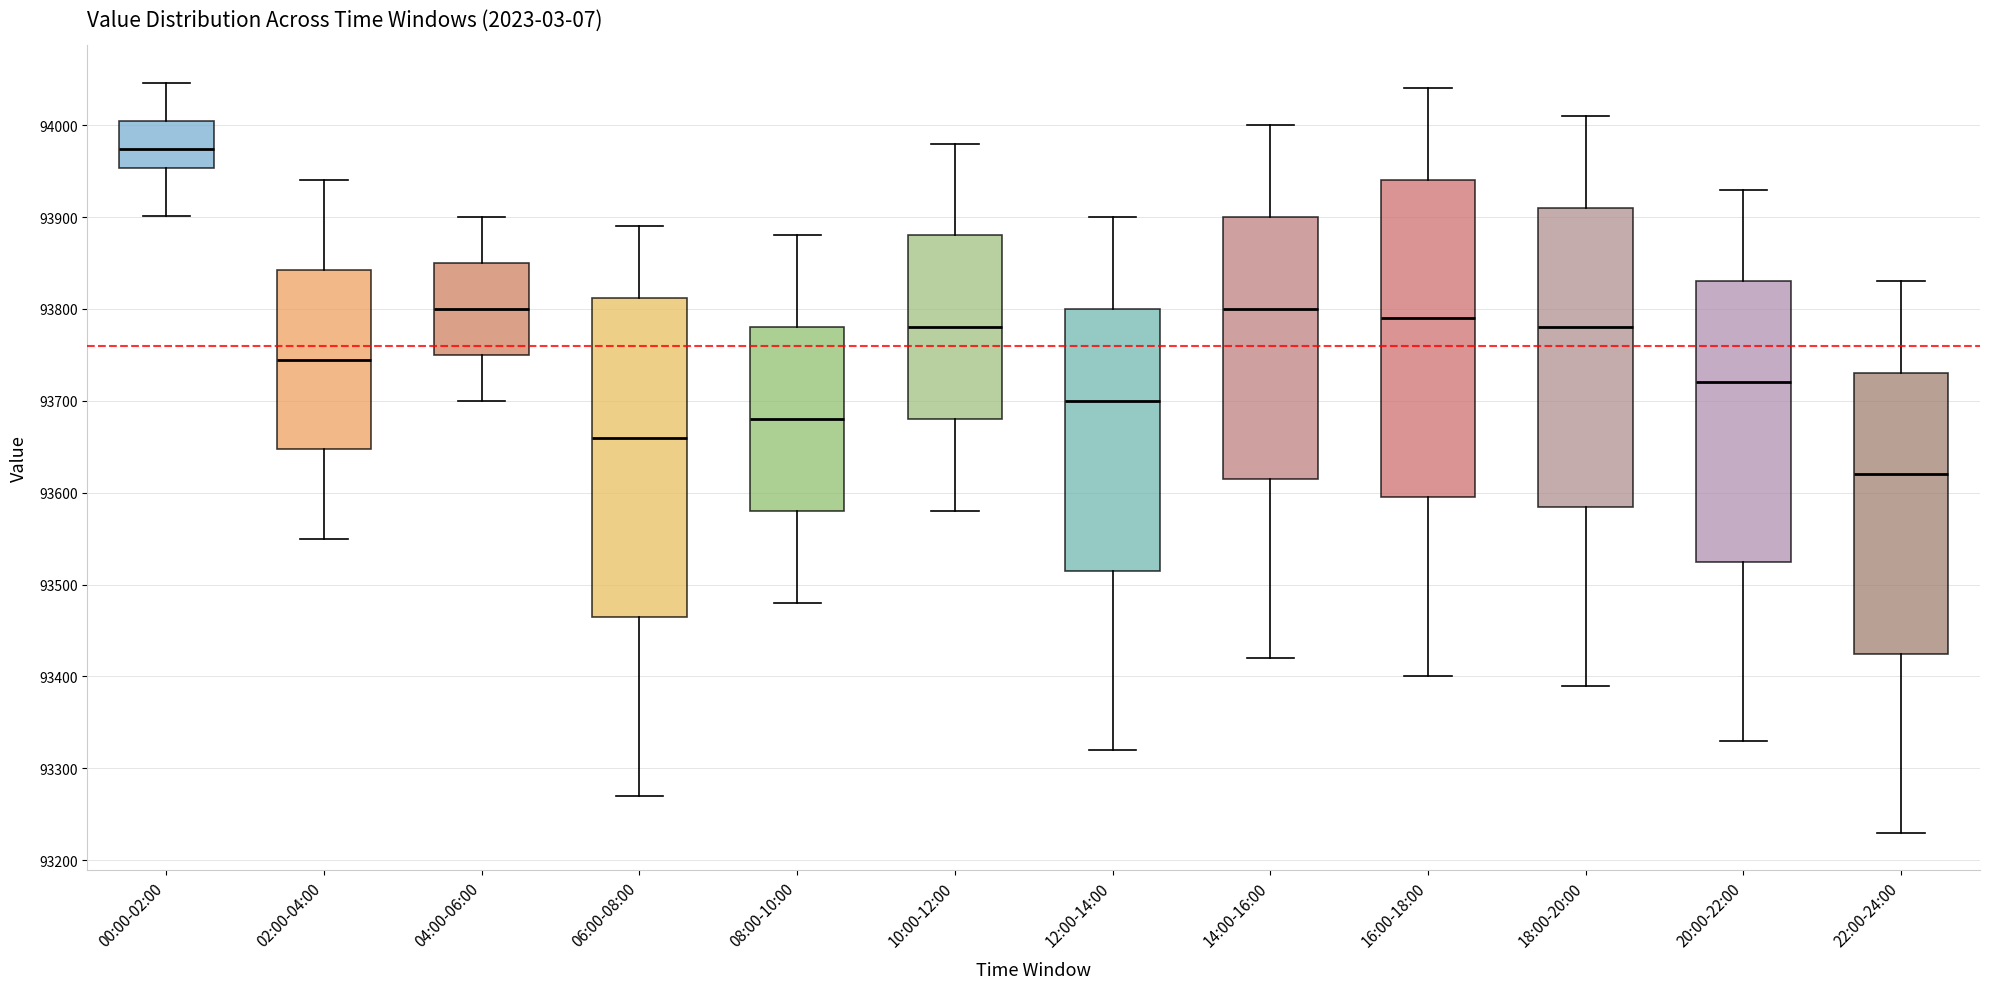

Reading left to right, transcribe this box plot: for each box, give where its median line is, the range the box spans, and where its two whiskers end, as read against the y-axis. The values are not printed on the chart, so give them approximately, as read against the axis.

00:00-02:00: median 93970, box 93950 to 94010, whiskers 93900 to 94050
02:00-04:00: median 93750, box 93650 to 93840, whiskers 93550 to 93940
04:00-06:00: median 93800, box 93750 to 93850, whiskers 93700 to 93900
06:00-08:00: median 93660, box 93470 to 93810, whiskers 93270 to 93890
08:00-10:00: median 93680, box 93580 to 93780, whiskers 93480 to 93880
10:00-12:00: median 93780, box 93680 to 93880, whiskers 93580 to 93980
12:00-14:00: median 93700, box 93520 to 93800, whiskers 93320 to 93900
14:00-16:00: median 93800, box 93620 to 93900, whiskers 93420 to 94000
16:00-18:00: median 93790, box 93600 to 93940, whiskers 93400 to 94040
18:00-20:00: median 93780, box 93590 to 93910, whiskers 93390 to 94010
20:00-22:00: median 93720, box 93530 to 93830, whiskers 93330 to 93930
22:00-24:00: median 93620, box 93430 to 93730, whiskers 93230 to 93830